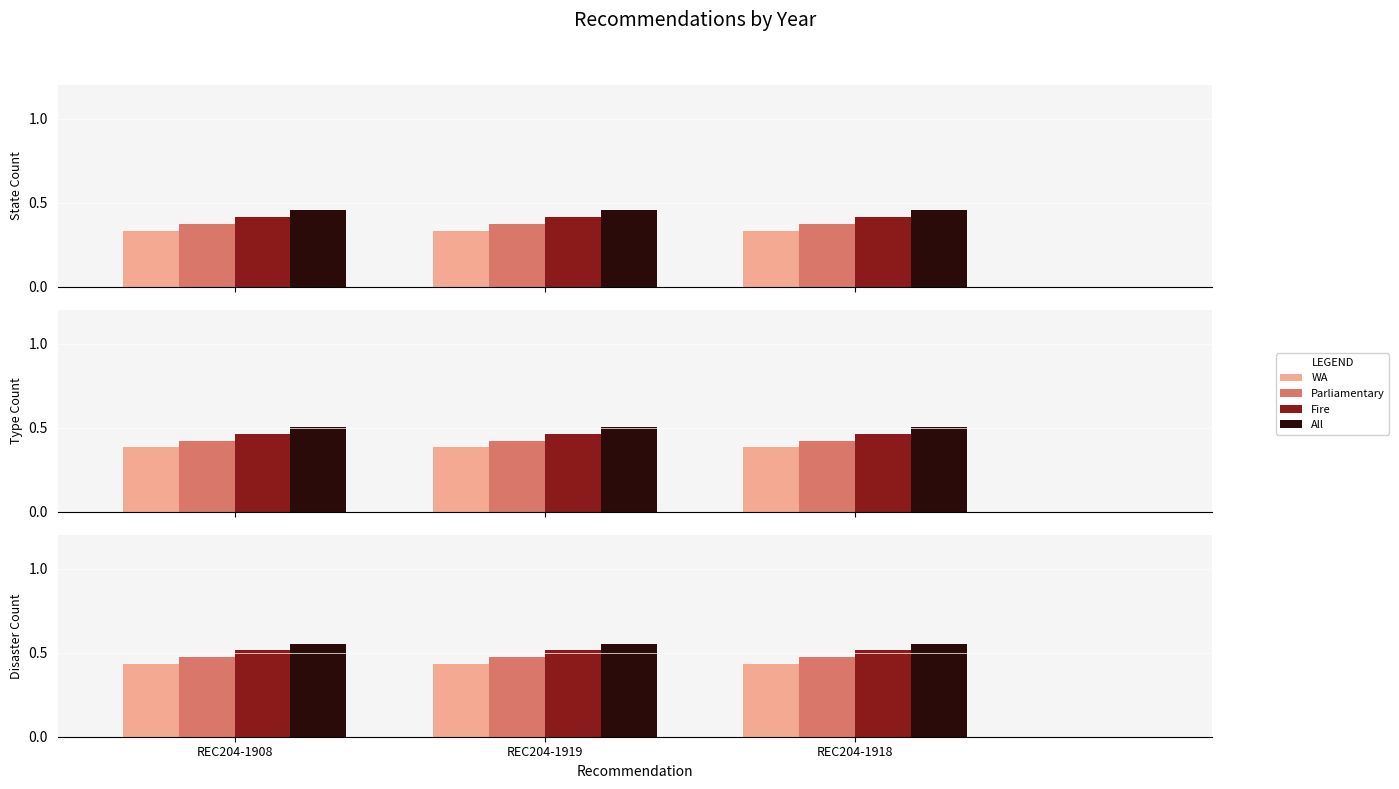

What is the value of the Parliamentary bar at the 1st from the left?

0.5